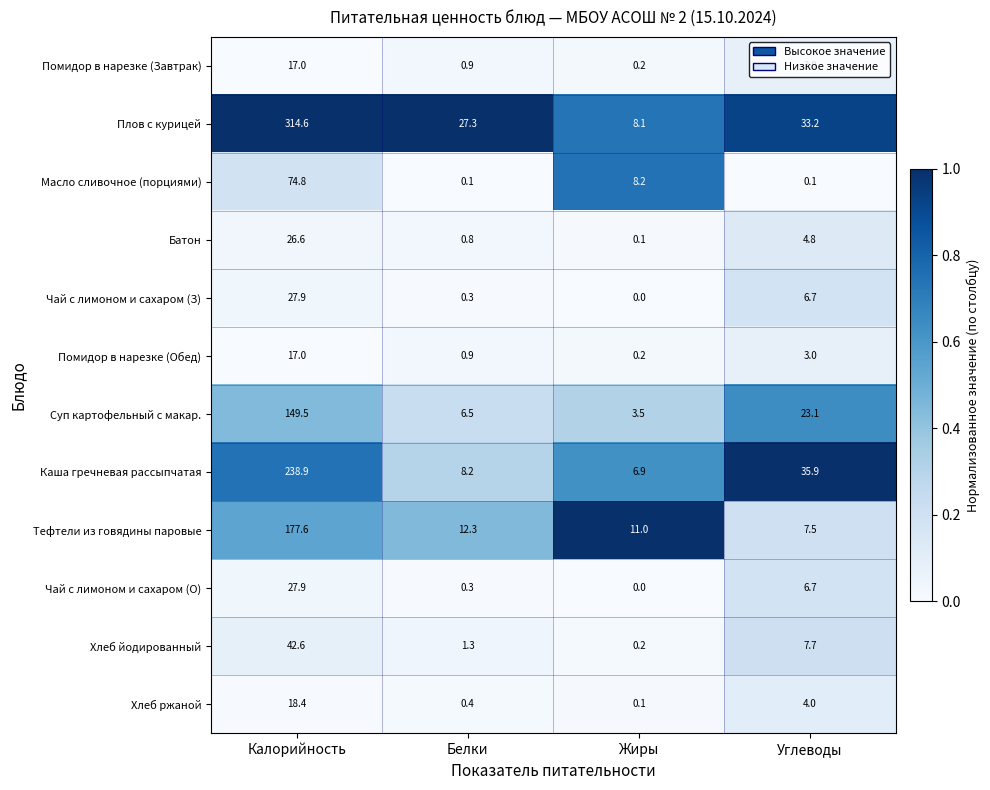

Between Белки and Углеводы, which series saw the biggest shift?

Каша гречневая рассыпчатая